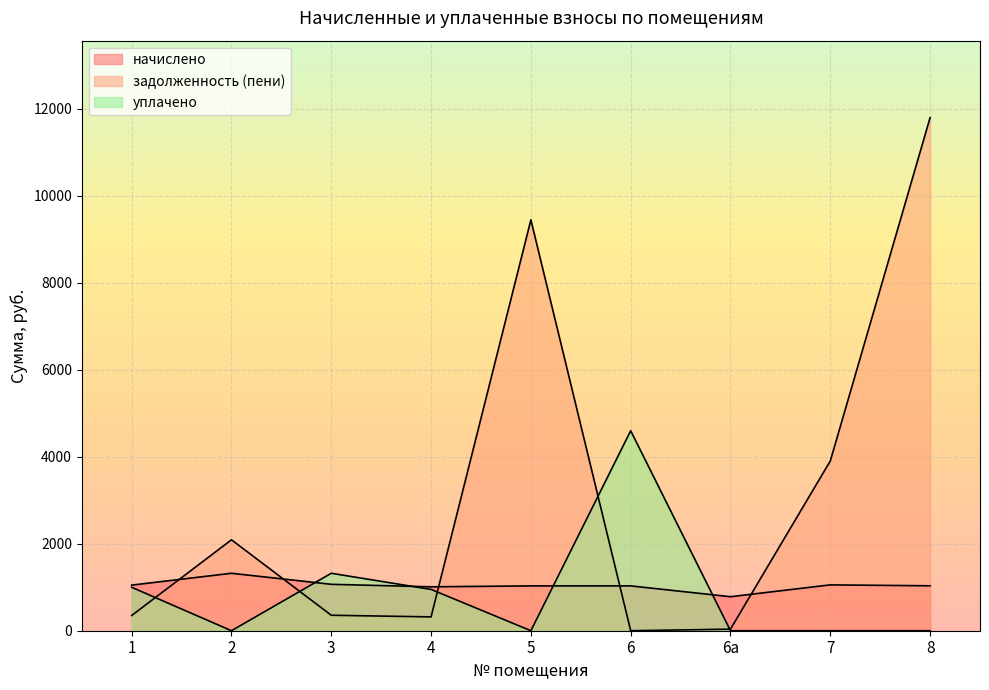

What is the difference between the задолженность (пени) values at 5 and 6?

9448.9